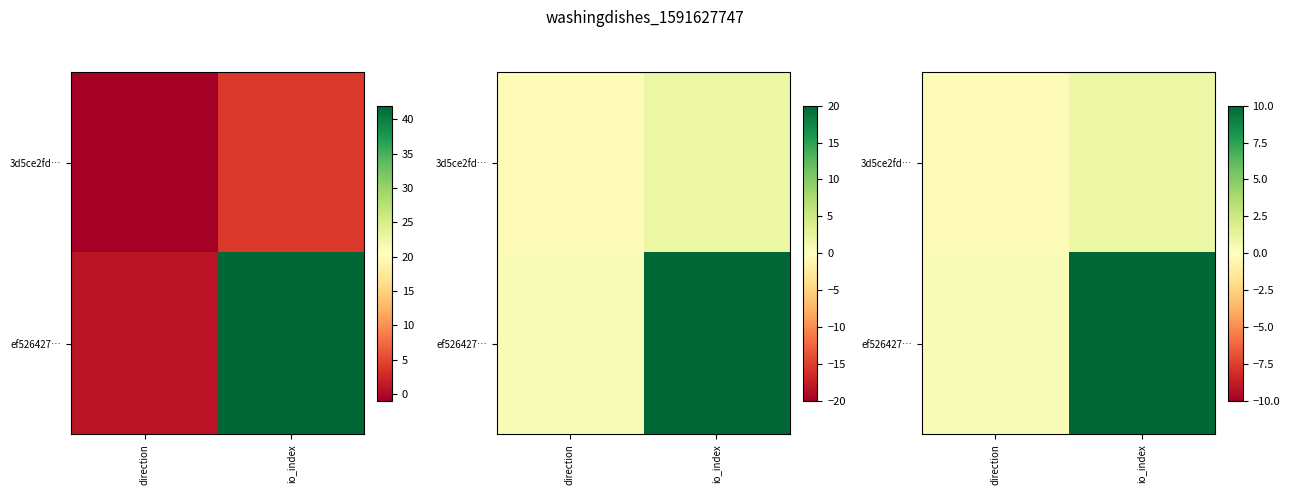

Which series has the largest range (max minus min)?

ef526427…